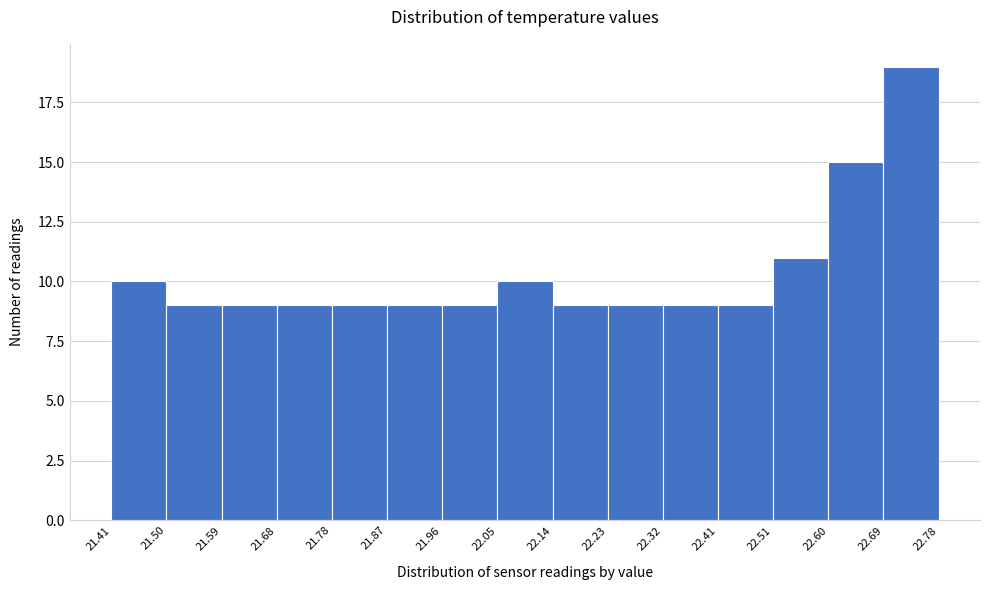

What is the height of the bar covering 22.32 to 22.41 on the x-axis? The values are not printed on the chart, so give them approximately, as read against the axis.

9